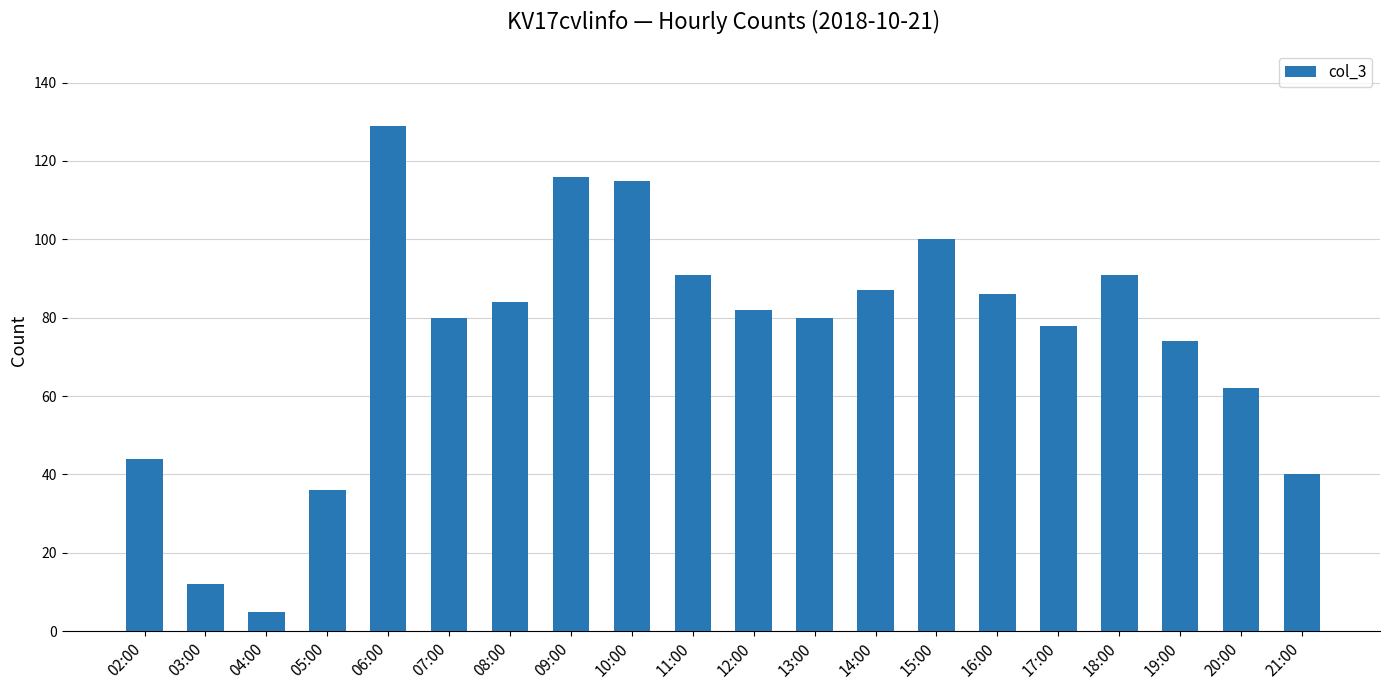

What is the minimum value shown in the chart?

5